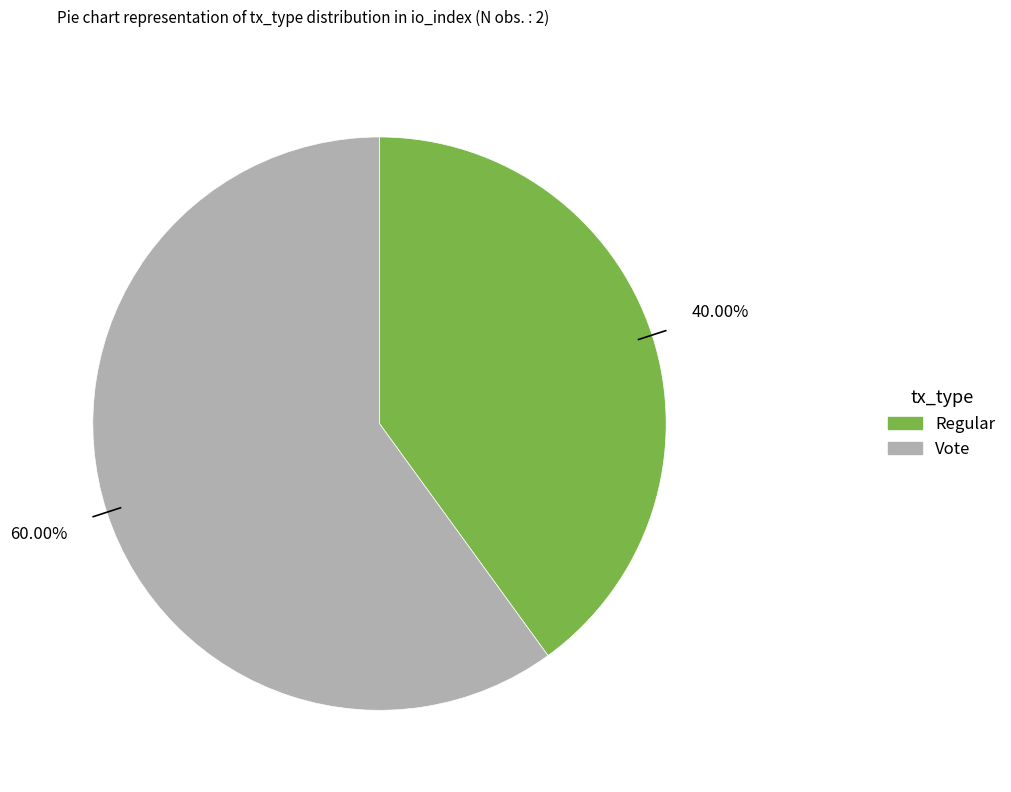

How many slices are in this pie chart?

2